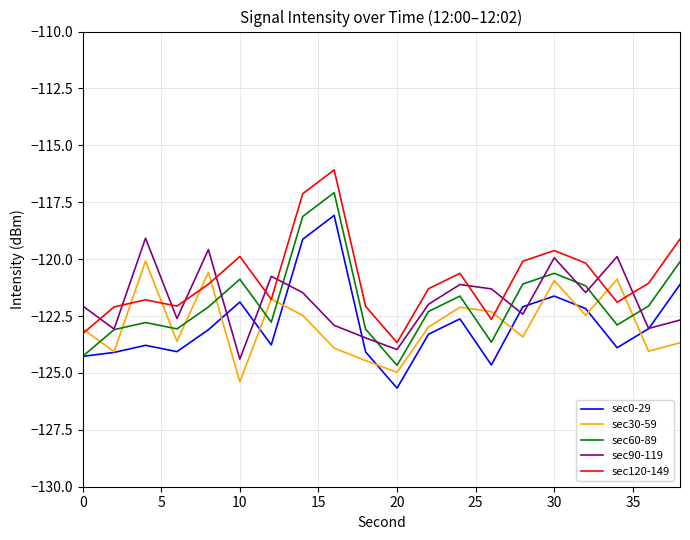

What is the maximum value for sec60-89?

-117.1